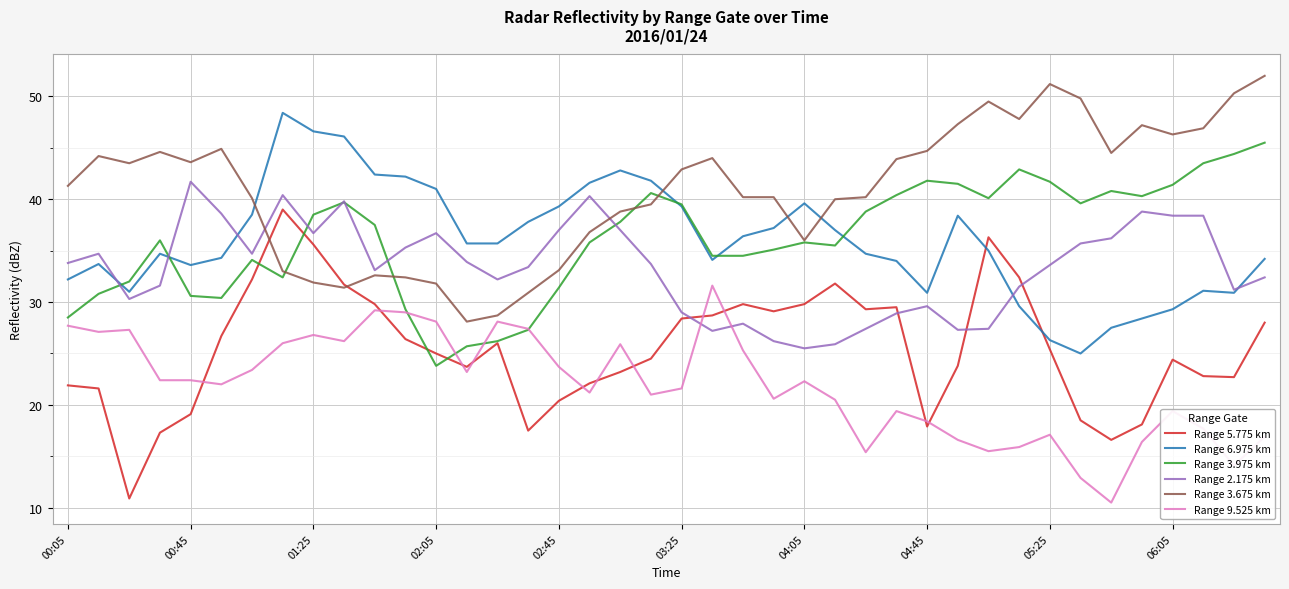

True or false: Range 9.525 km and Range 2.175 km cross at least once.

True